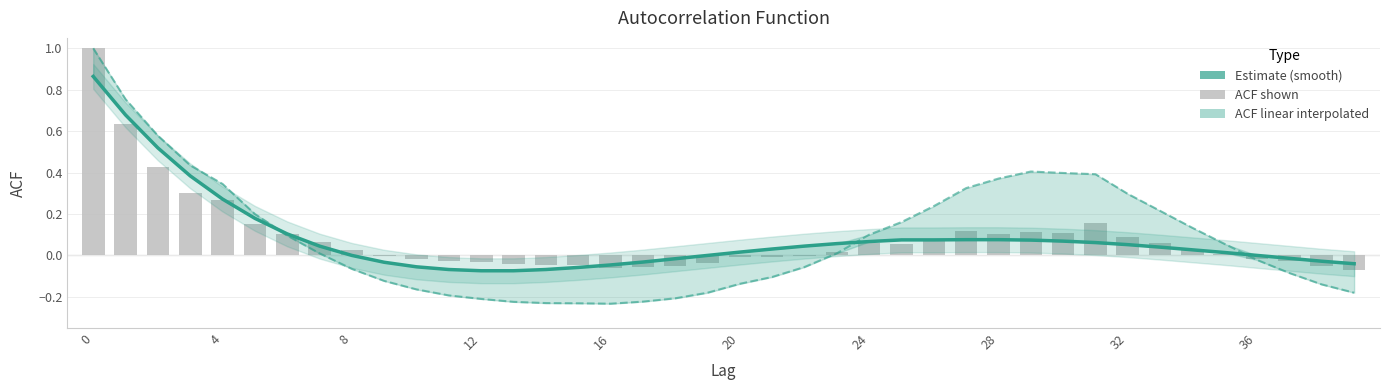

What is the difference between the acf_shown_smooth values at 37 and 24?

0.1